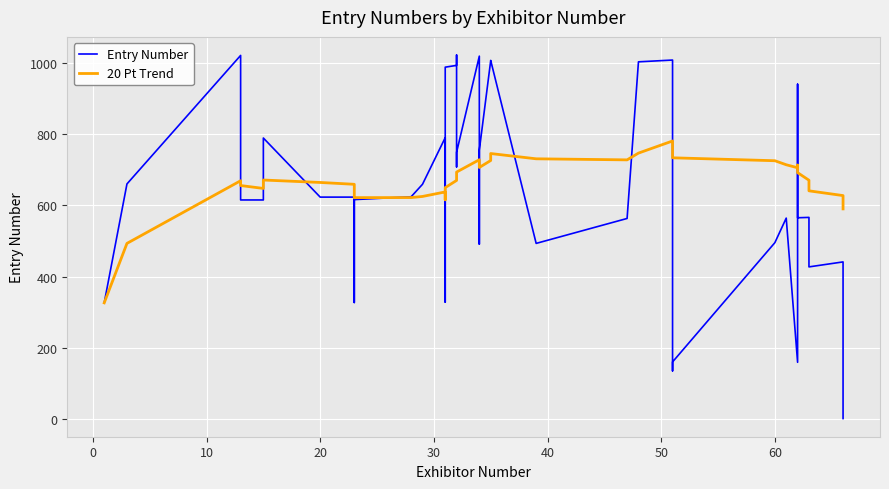

What is the total value across all series at 60?

1220.2